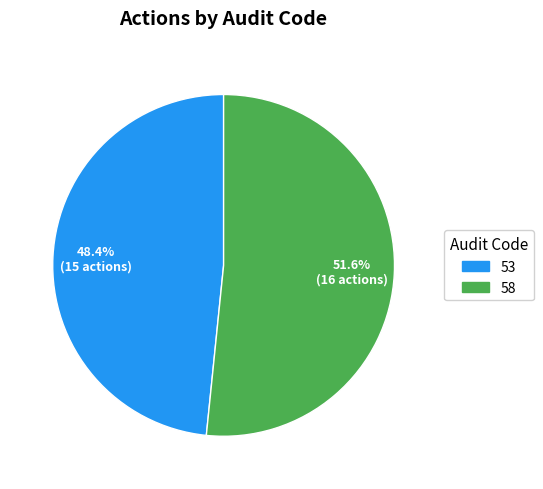

How many segments does this pie chart have?

2